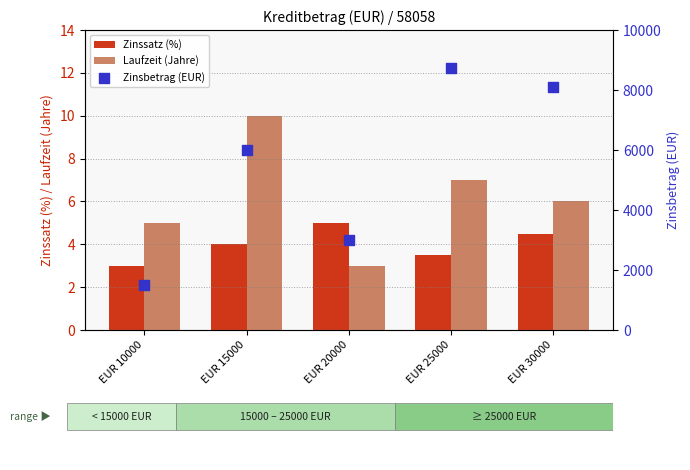

What is the total value across all series at EUR 30000?

8110.5